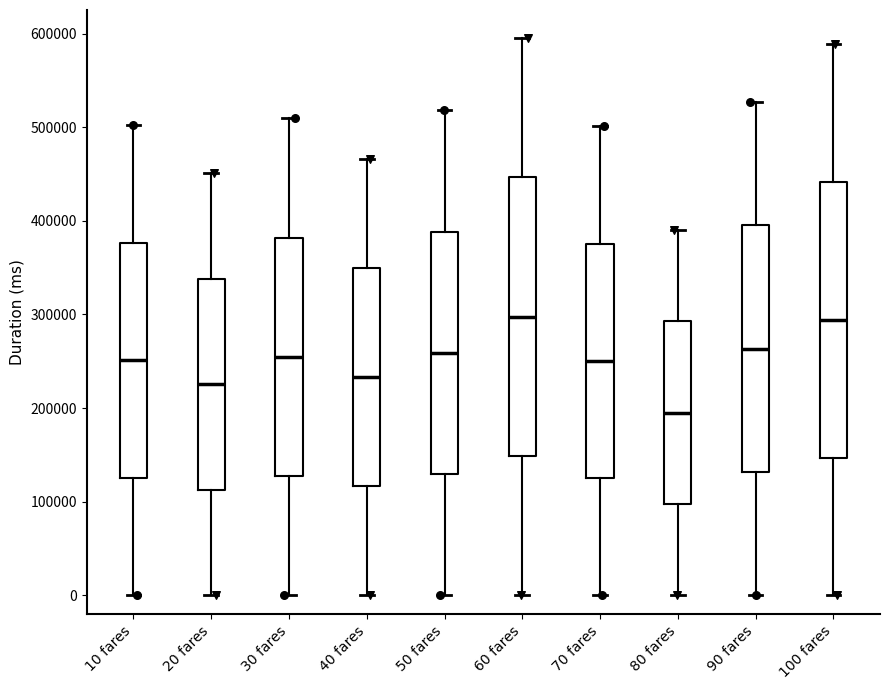

Reading left to right, read every box against the y-axis: the position of its median line, the range the box covers, and the ends of its whiskers. The values are not printed on the chart, so give them approximately, as read against the axis.

10 fares: median 250000, box 130000 to 380000, whiskers 0 to 500000
20 fares: median 230000, box 110000 to 340000, whiskers 0 to 450000
30 fares: median 250000, box 130000 to 380000, whiskers 0 to 510000
40 fares: median 230000, box 120000 to 350000, whiskers 0 to 470000
50 fares: median 260000, box 130000 to 390000, whiskers 0 to 520000
60 fares: median 300000, box 150000 to 450000, whiskers 0 to 600000
70 fares: median 250000, box 130000 to 380000, whiskers 0 to 500000
80 fares: median 200000, box 100000 to 290000, whiskers 0 to 390000
90 fares: median 260000, box 130000 to 400000, whiskers 0 to 530000
100 fares: median 290000, box 150000 to 440000, whiskers 0 to 590000